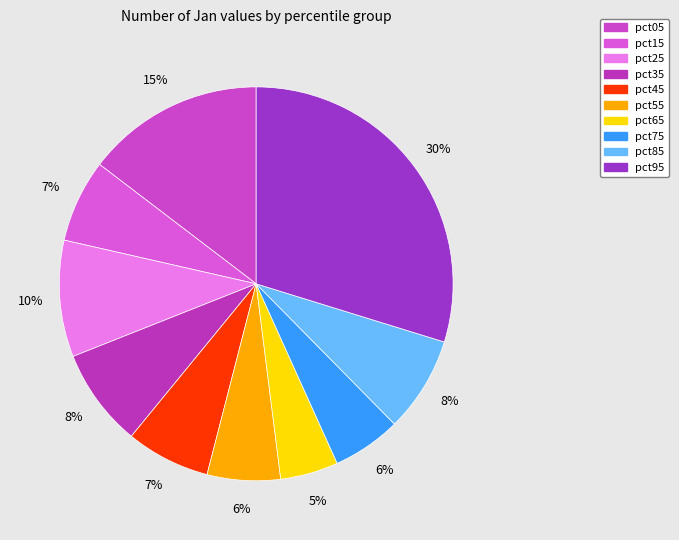

How many segments does this pie chart have?

10